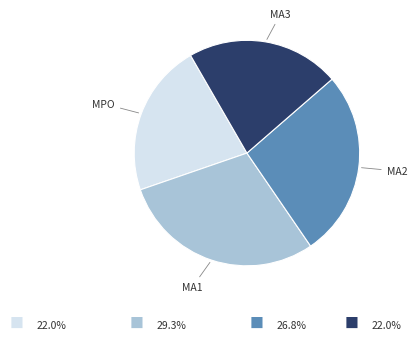

Is there a majority slice in this chart?

No